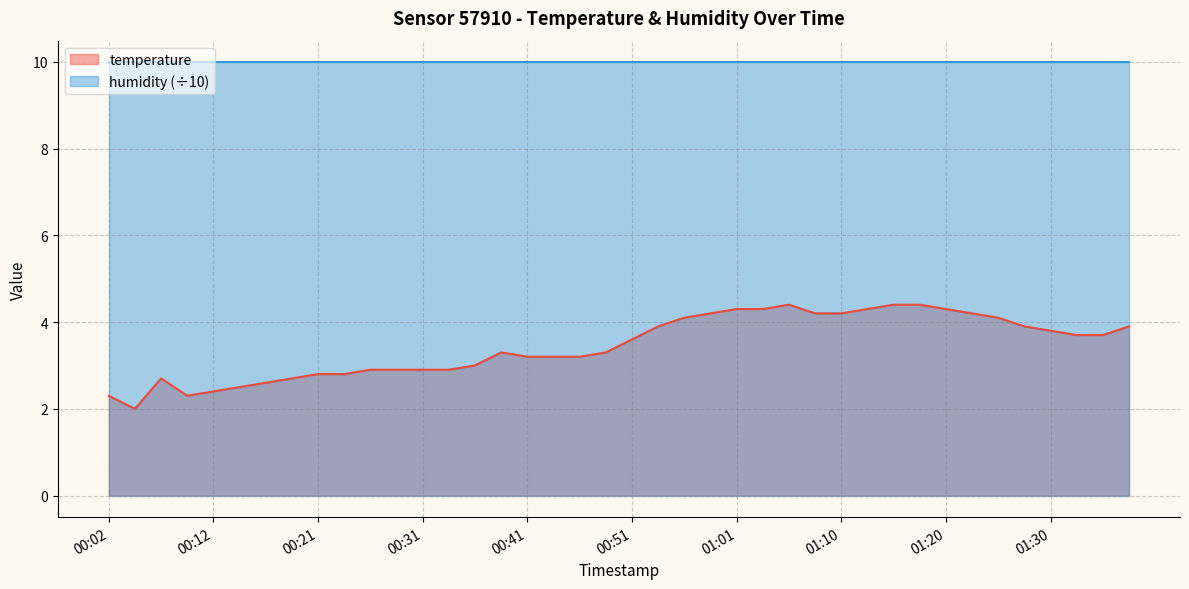

What value does the data have at 00:26?

2.9